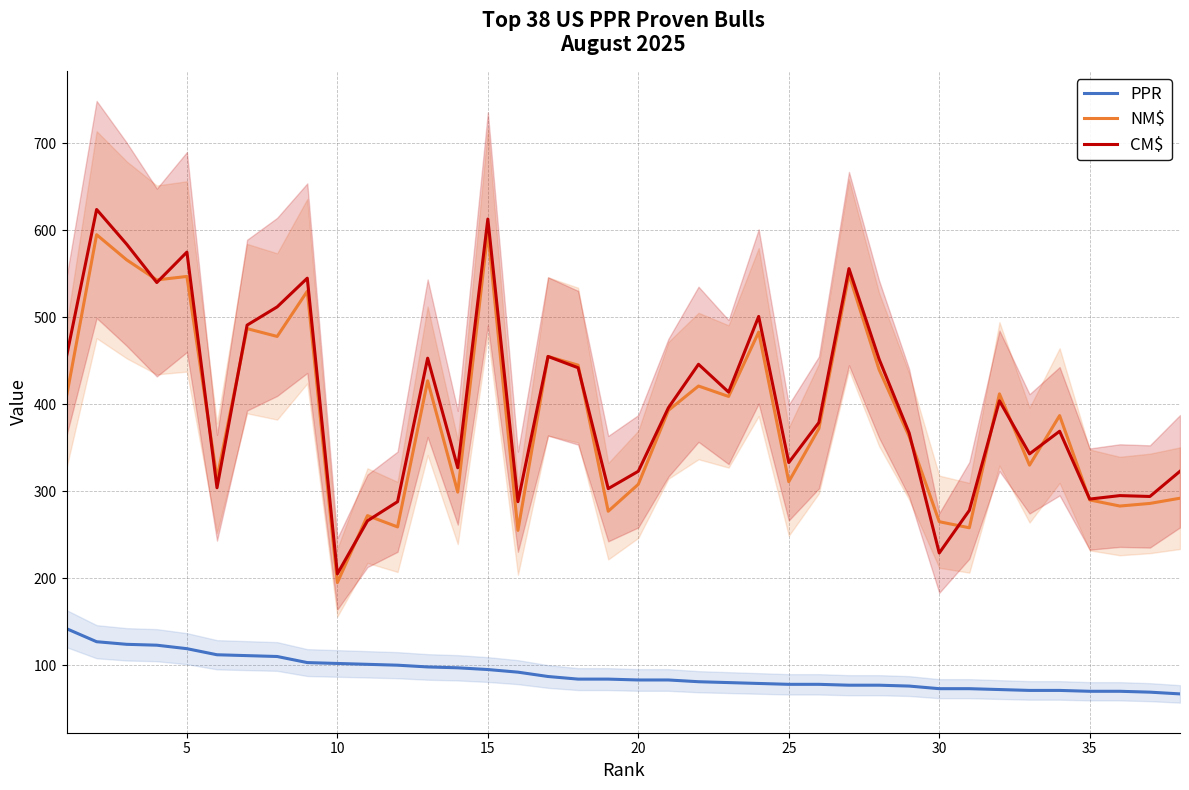

Is it true that PPR equals 78 at 25?

True